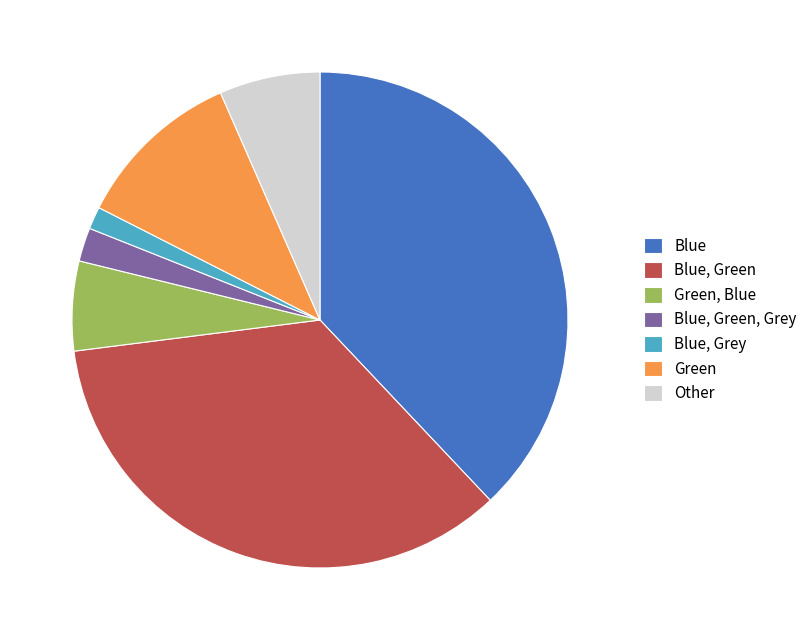

Which slice is the largest?

Blue